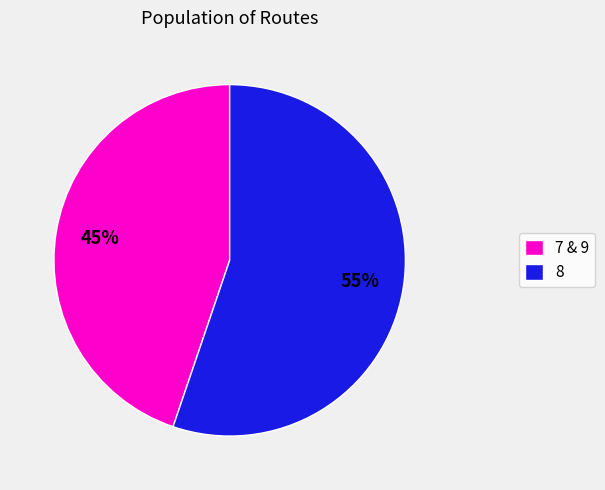

To the nearest percent, what is the average slice percentage?

50%